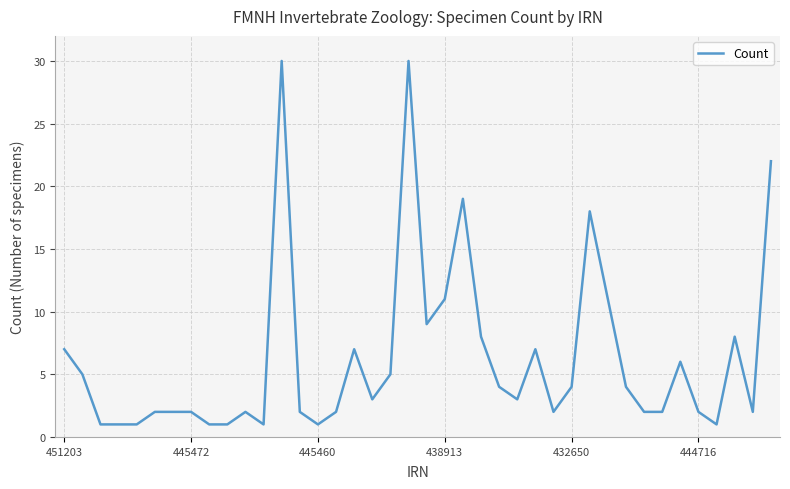

What is the greatest value displayed?

30